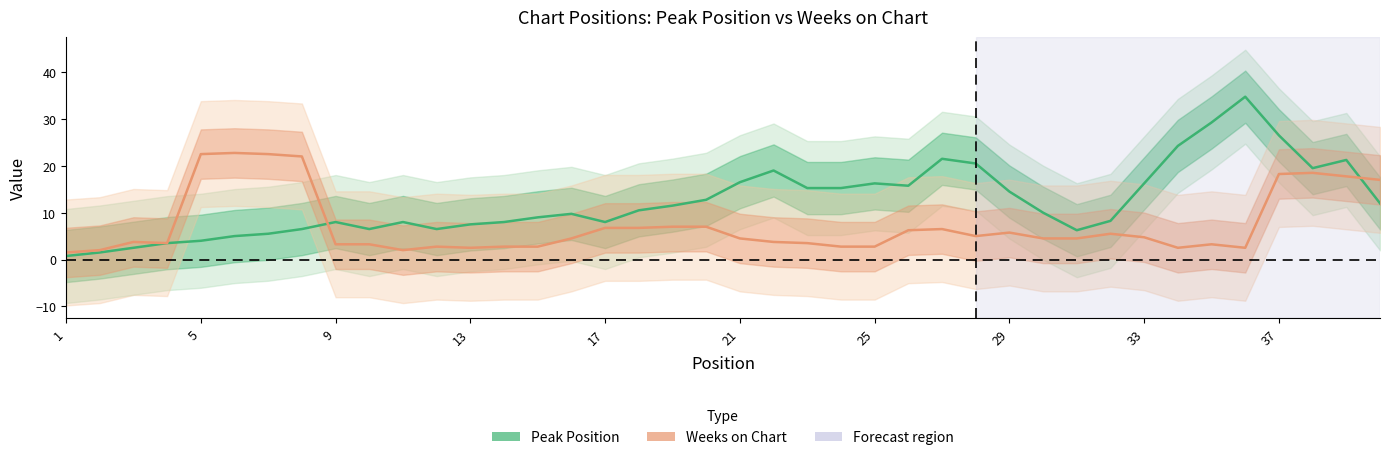

What is the highest value of the Peak Position series?

34.8